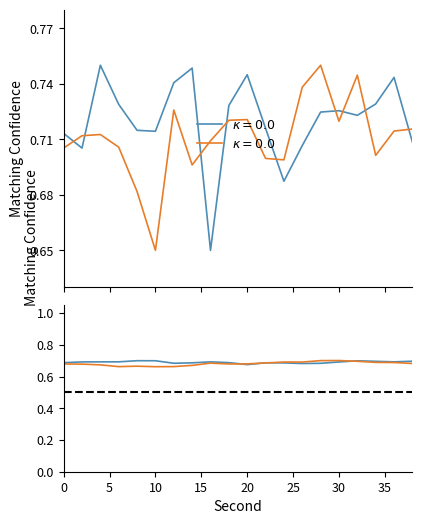

What is the maximum value shown in the chart?

0.8